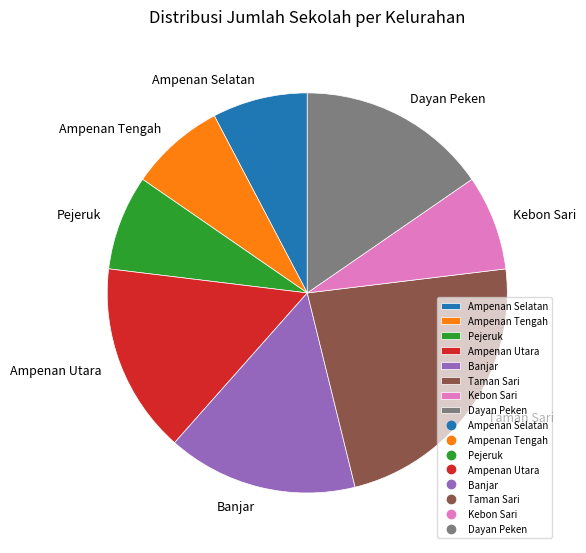

The Banjar slice represents 4% of the pie. True or false?

False